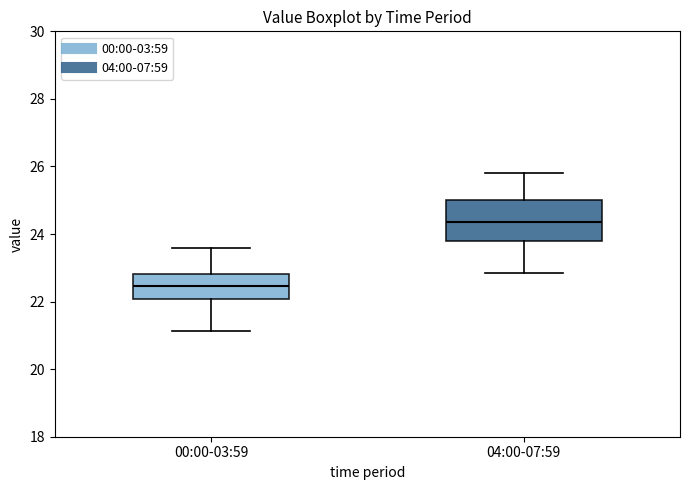

Reading left to right, transcribe this box plot: for each box, give where its median line is, the range the box spans, and where its two whiskers end, as read against the y-axis. The values are not printed on the chart, so give them approximately, as read against the axis.

00:00-03:59: median 22.4, box 22.0 to 22.8, whiskers 21.2 to 23.6
04:00-07:59: median 24.4, box 23.8 to 25.0, whiskers 22.8 to 25.8